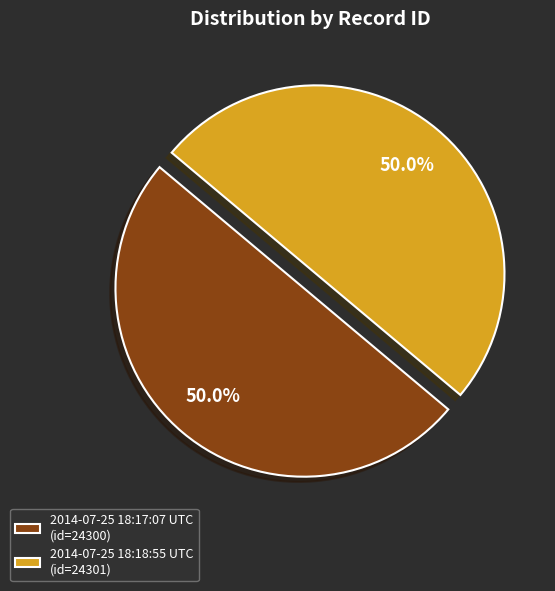

Is the sum of 2014-07-25 18:18:55 UTC (id=24301) and 2014-07-25 18:17:07 UTC (id=24300) greater than half?

Yes